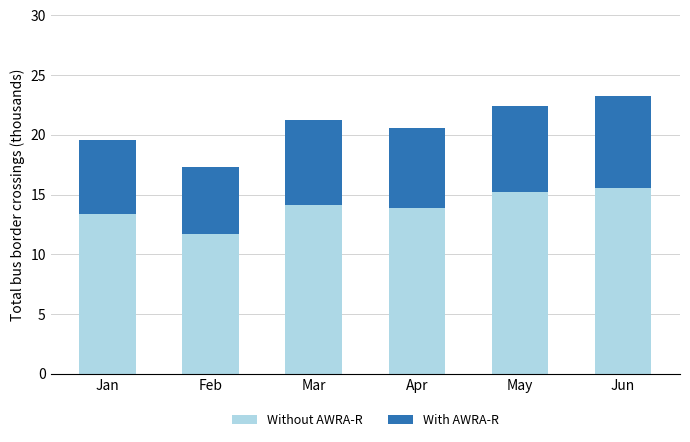

At which label does Without AWRA-R reach its minimum?

Feb